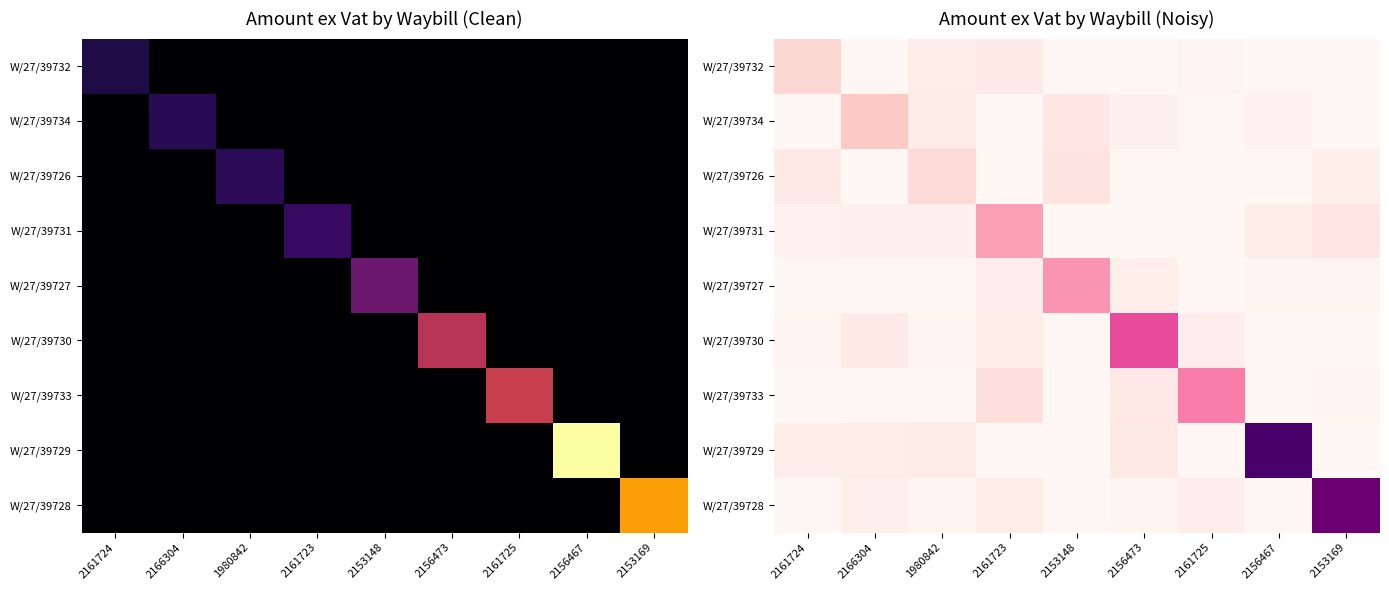

Which series has the largest total across all categories?

W/27/39729